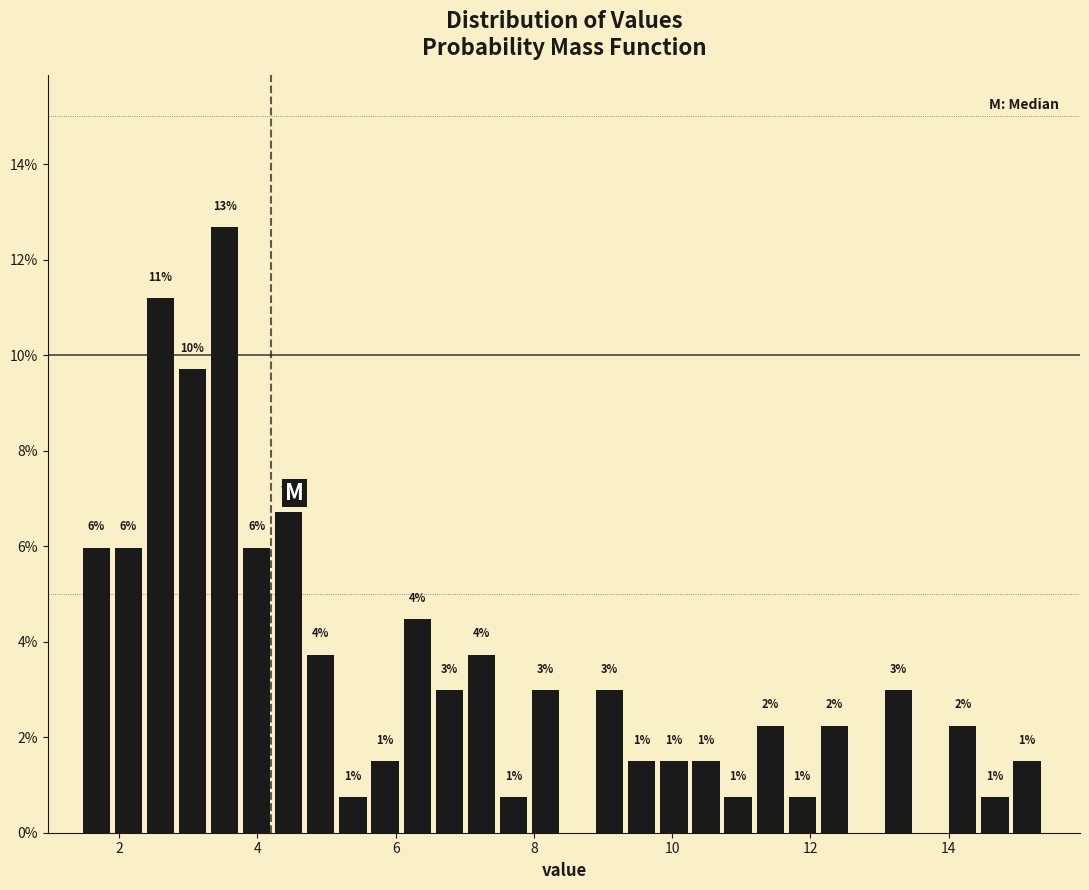

Read against the x-axis, roughly where is the centre of the tallest bar?

3.6